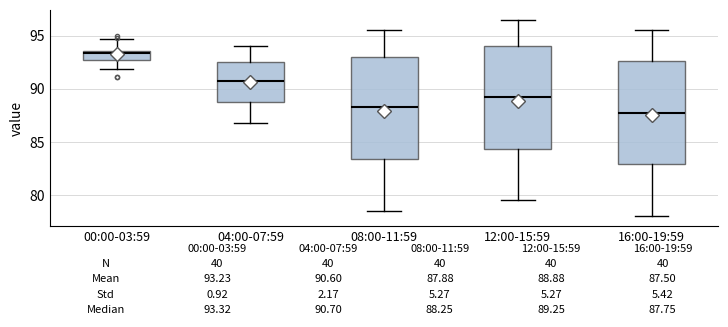

Which box's median line is the lowest?

16:00-19:59